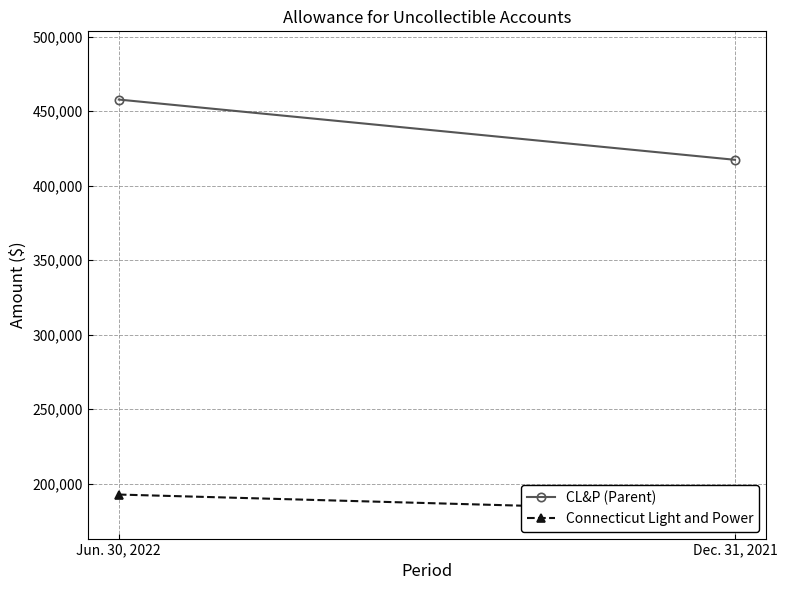

What is the sum of the Connecticut Light and Power values at Dec. 31, 2021 and Jun. 30, 2022?

374063